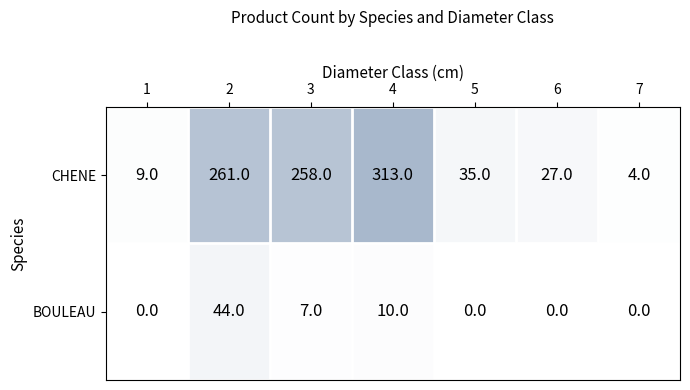

List the series in order of their peak value, lowest first.

BOULEAU, CHENE